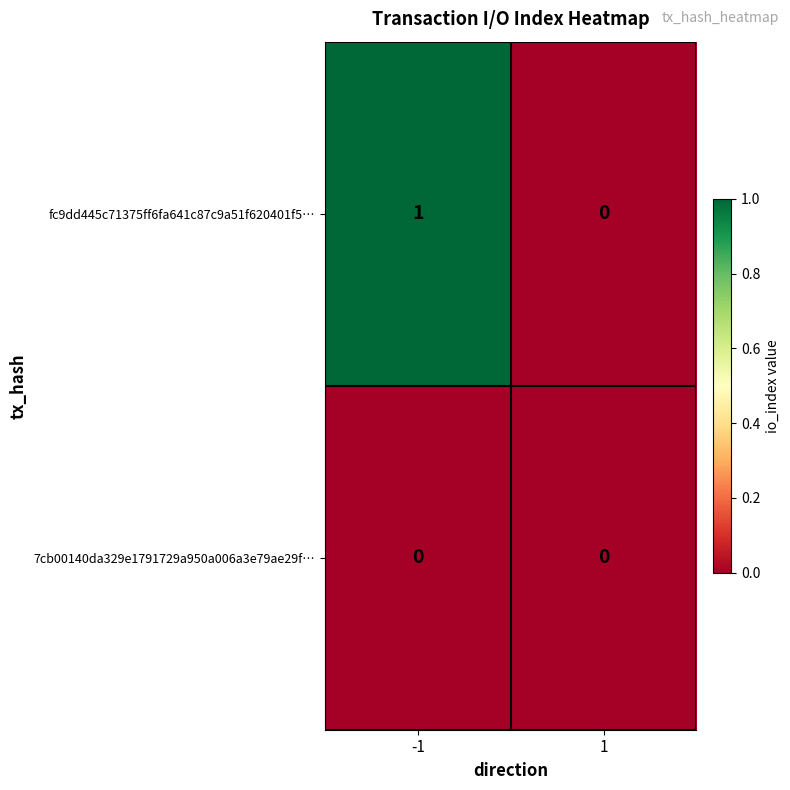

Between -1 and 1, which series saw the biggest shift?

fc9dd445c71375ff6fa641c87c9a51f620401f5…